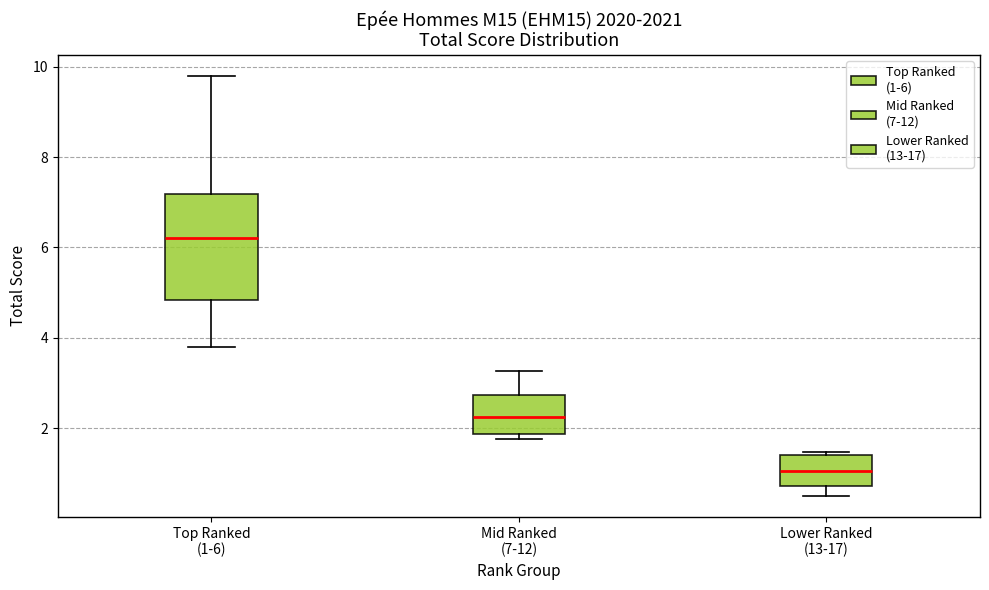

Reading left to right, read every box against the y-axis: the position of its median line, the range the box covers, and the ends of its whiskers. The values are not printed on the chart, so give them approximately, as read against the axis.

Top Ranked (1-6): median 6.2, box 4.8 to 7.2, whiskers 3.8 to 9.8
Mid Ranked (7-12): median 2.2, box 1.8 to 2.8, whiskers 1.8 (just below the box's lower edge) to 3.2
Lower Ranked (13-17): median 1.0, box 0.8 to 1.4, whiskers 0.6 to 1.4 (just above the box's upper edge)